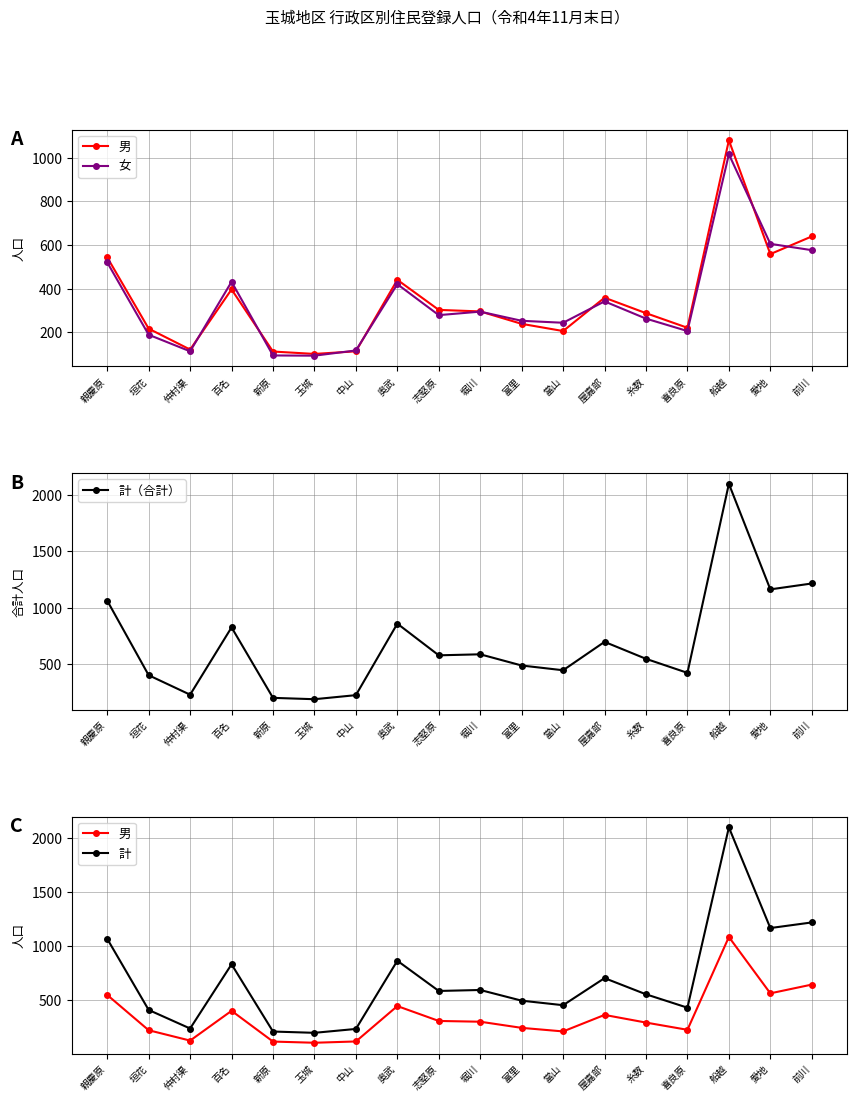

Between 百名 and 屋嘉部, which series saw the biggest shift?

計（合計）